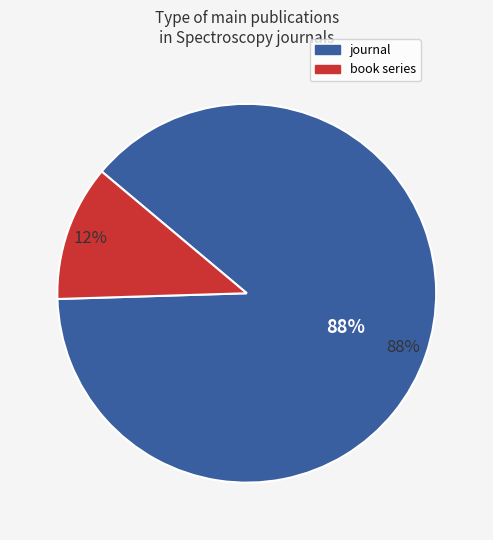

Which category accounts for the majority?

journal